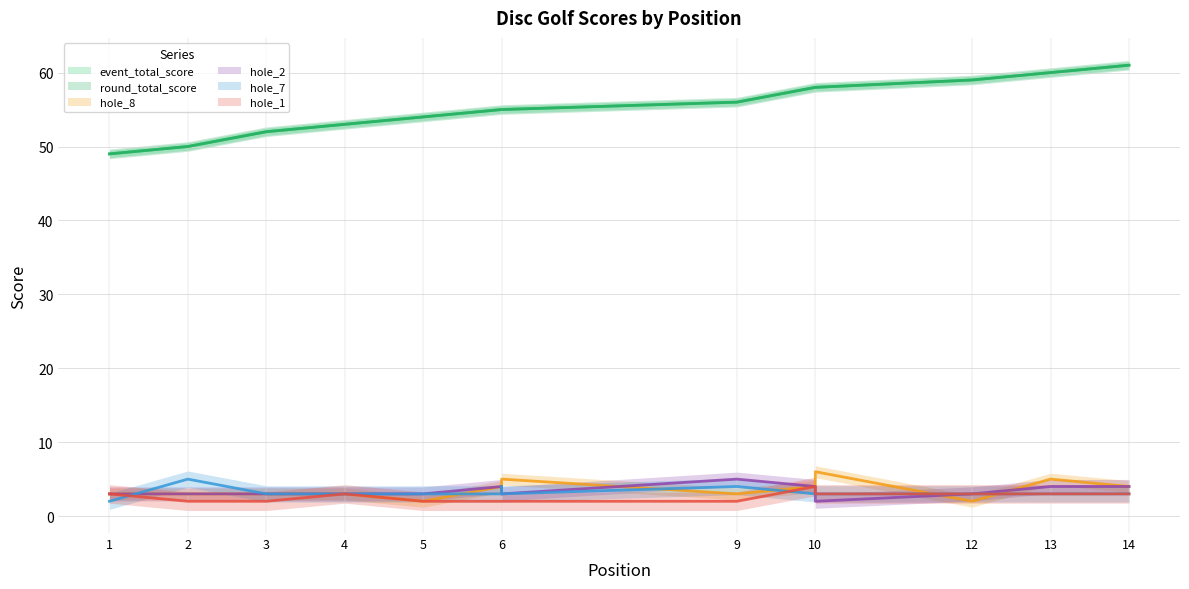

At 13, list the series in order from largest to smallest.

event_total_score, round_total_score, hole_8, hole_2, hole_7, hole_1